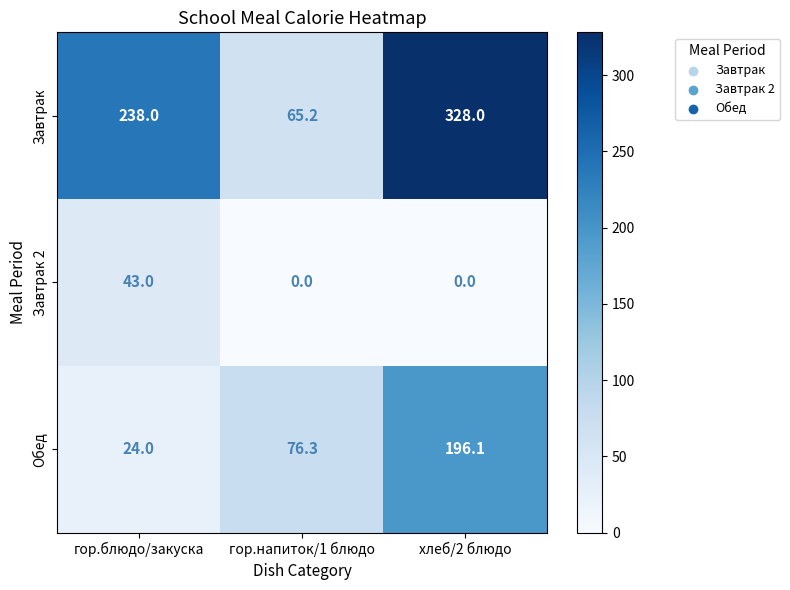

The value of Обед at гор.блюдо/закуска is 24.0. True or false?

True